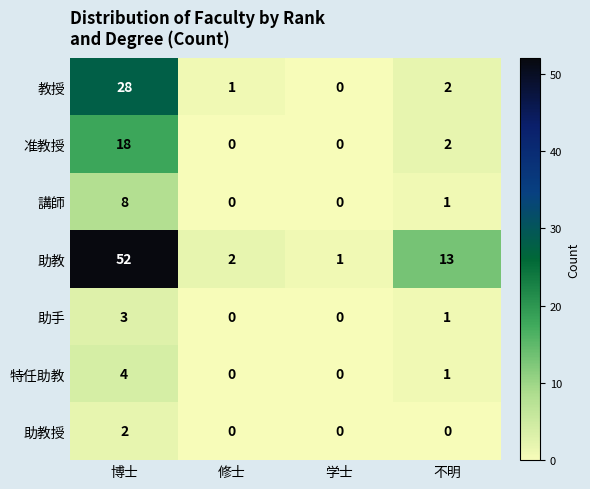

Count the number of data series in this chart.

7